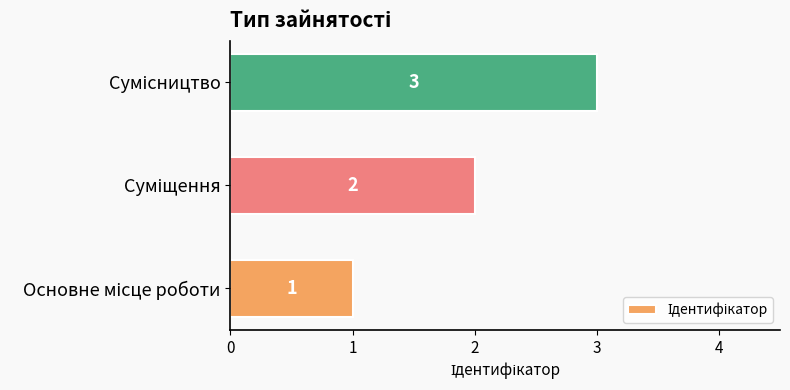

Are the bars horizontal?

Yes